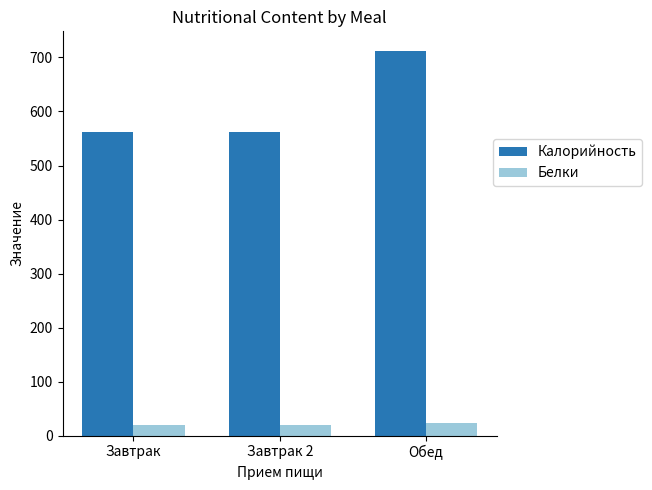

What is the sum of the Белки values at Завтрак and Завтрак 2?

39.6